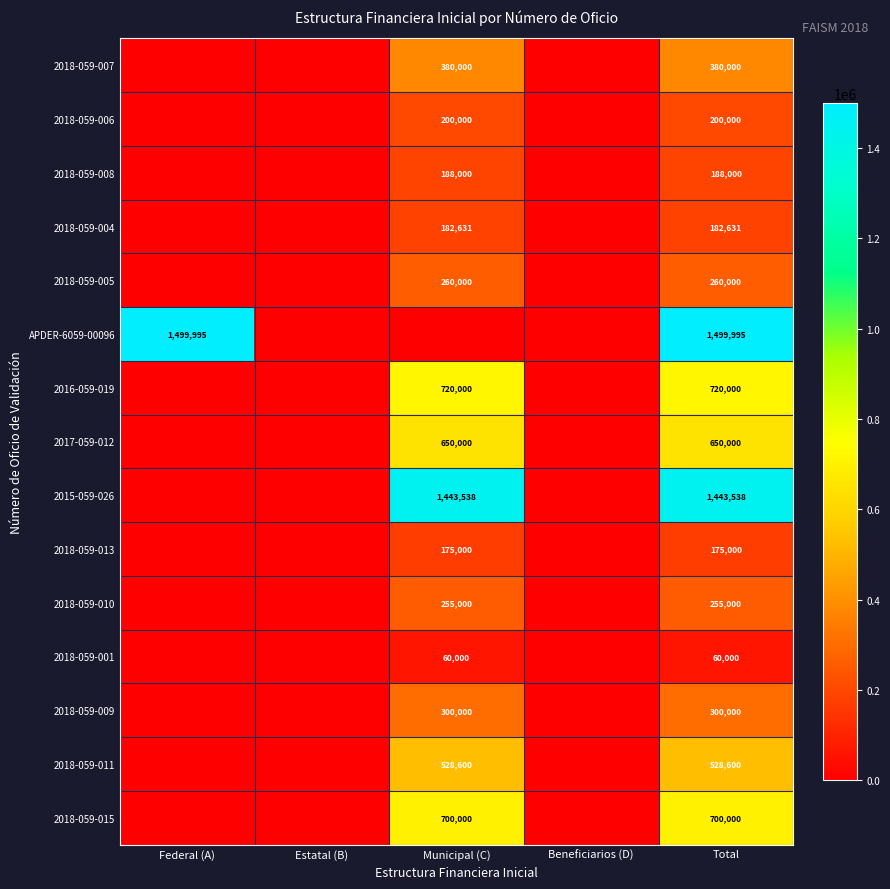

The value of 2018-059-013 at Total is 175000. True or false?

True